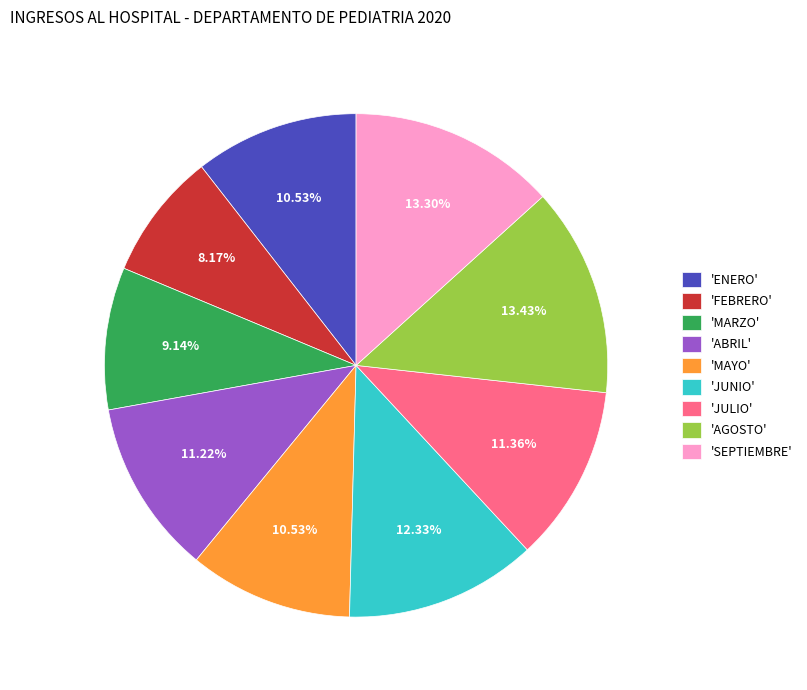

Is there any slice that represents more than half of the pie?

No